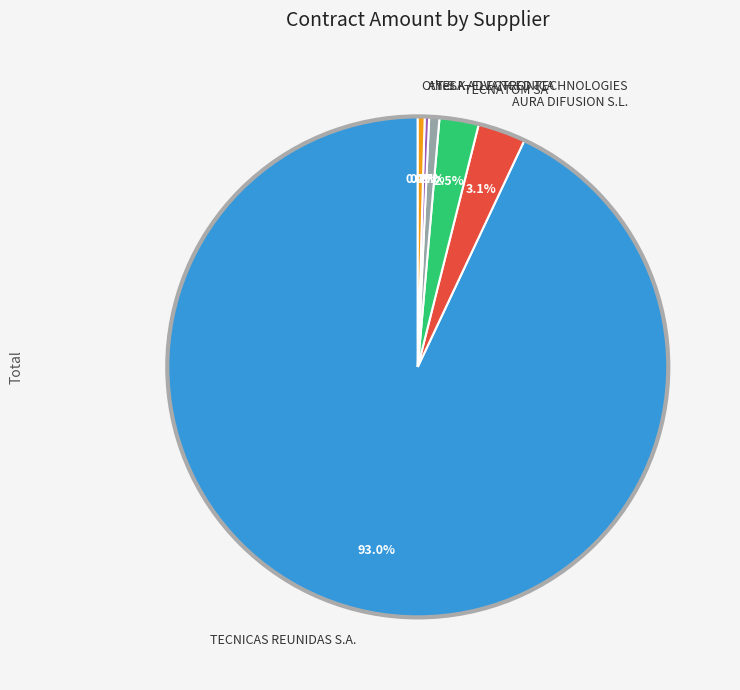

Count the number of slices in the pie.

6